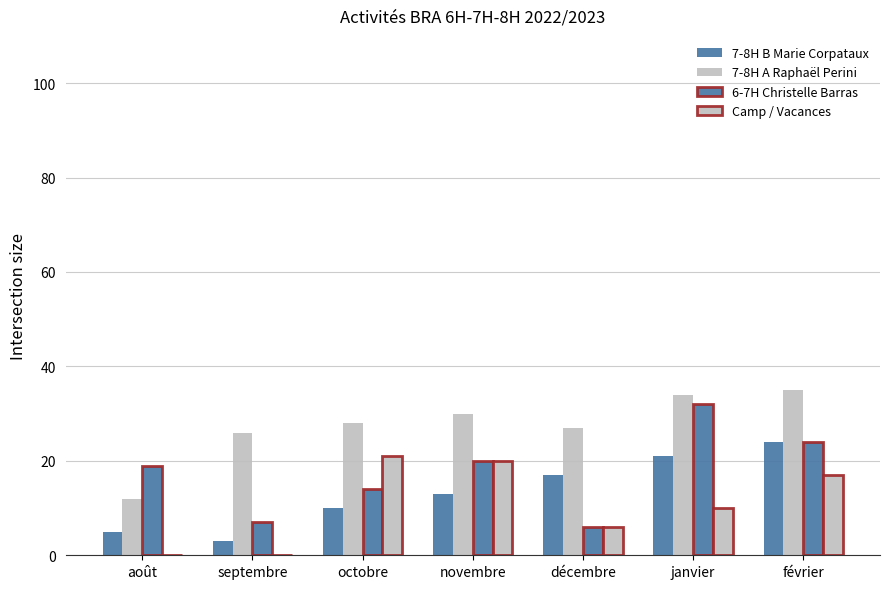

List the labels in order of 7-8H B Marie Corpataux value, largest first.

février, janvier, décembre, novembre, octobre, août, septembre